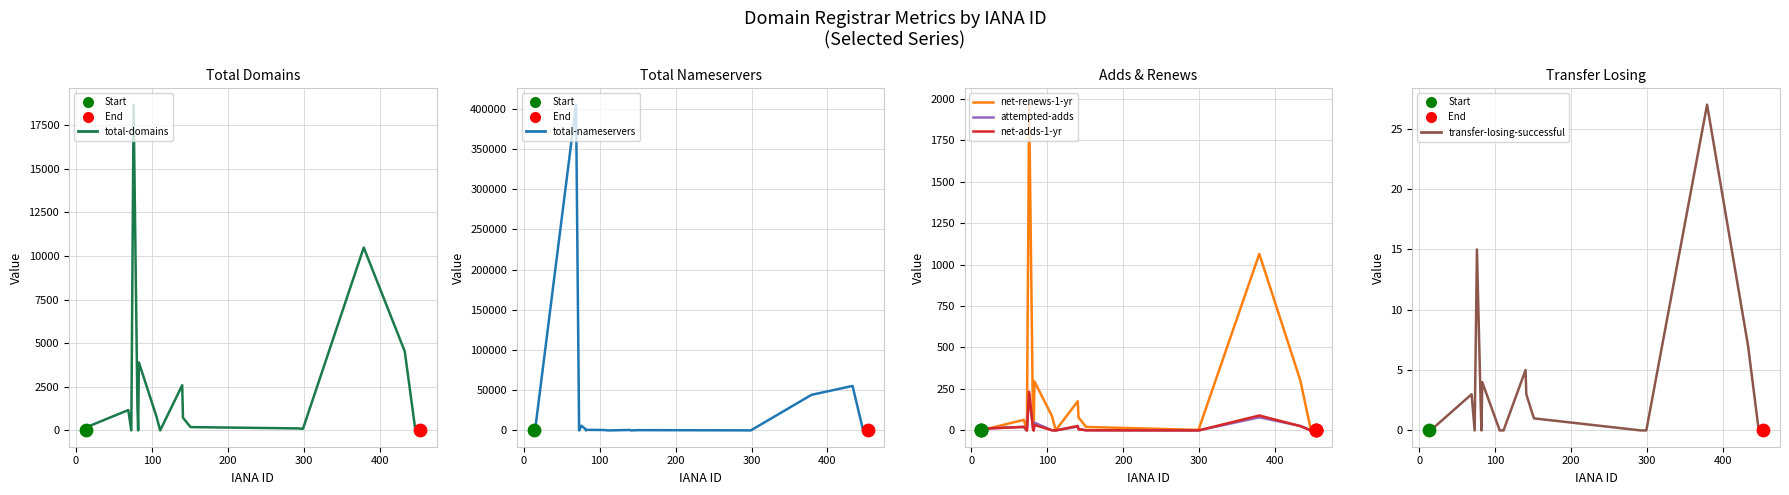

Is the value of total-domains at 0 greater than the value of transfer-losing-successful at 300?

Yes